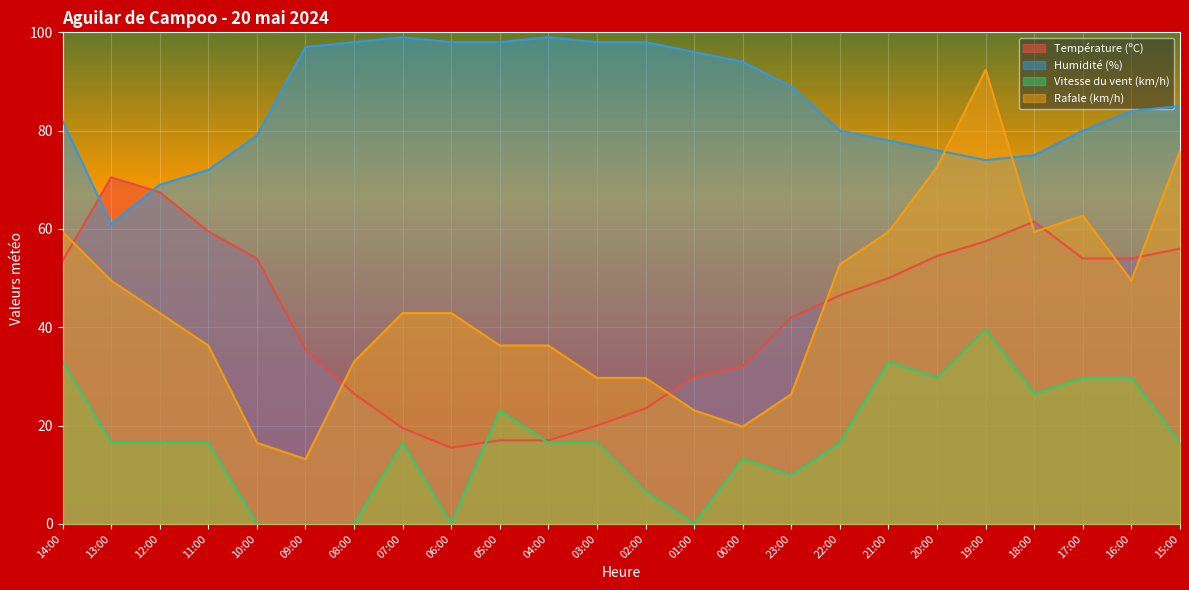

True or false: Température (ºC) and Rafale (km/h) intersect in this chart.

True